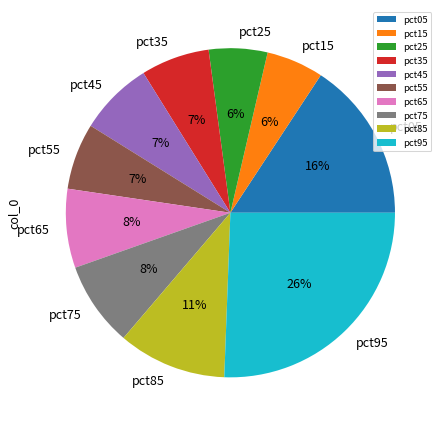

To the nearest percent, what portion does pct85 represent?

11%